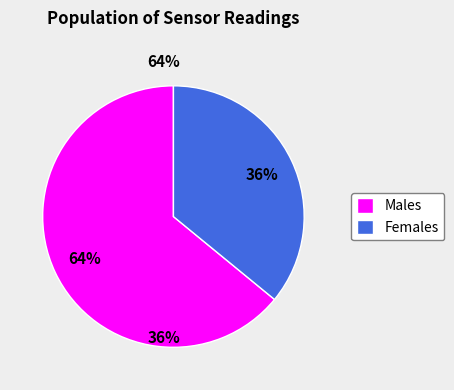

Combined, do Males and Females account for over 50%?

Yes